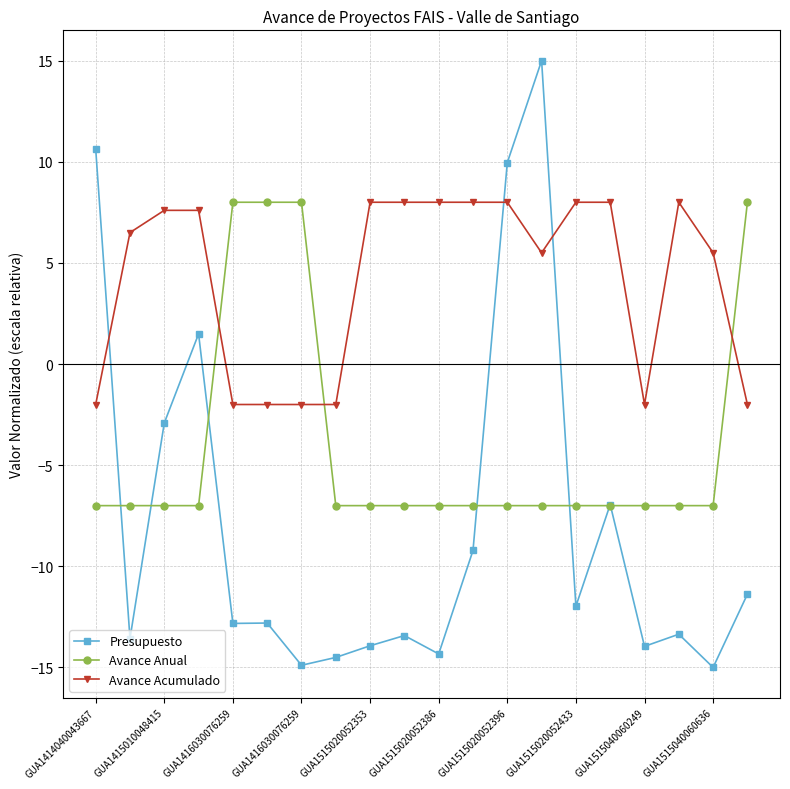

Rank the series by their average value, from lowest to highest.

Presupuesto, Avance Anual, Avance Acumulado